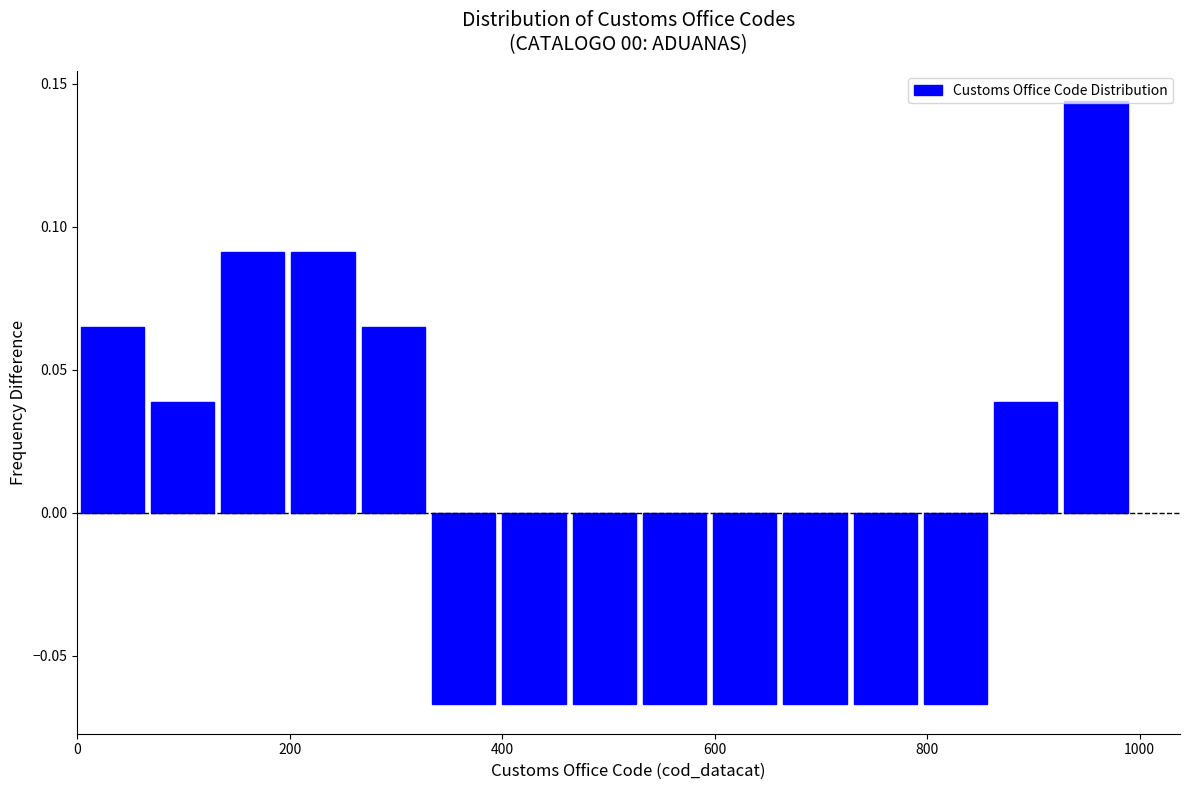

Around what value on the x-axis is the tallest bar? Give the approximate position of its centre, as read against the axis.

960